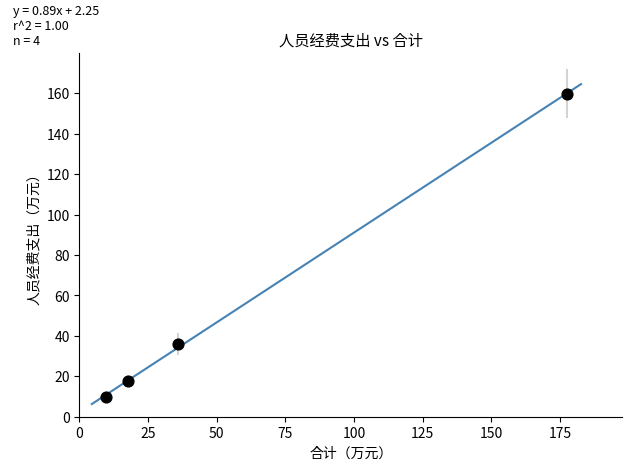

What is the average X value?

60.2